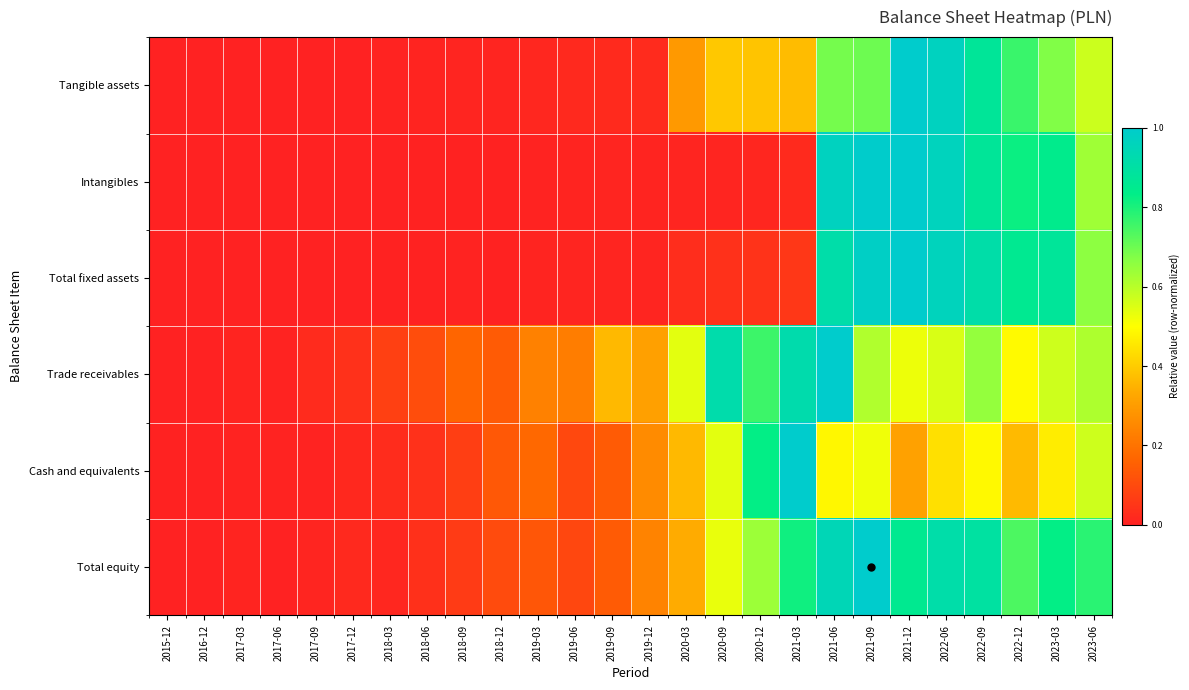

Reading left to right, list all the values displayed in this chart.

Tangible assets: 2015-12=0.0	2016-12=0.0	2017-03=0.0	2017-06=0.0	2017-09=0.0	2017-12=0.0	2018-03=0.0	2018-06=0.0	2018-09=0.0	2018-12=0.0	2019-03=0.0	2019-06=0.0	2019-09=0.0	2019-12=0.0	2020-03=0.3	2020-09=0.4	2020-12=0.4	2021-03=0.4	2021-06=0.7	2021-09=0.7	2021-12=1.0	2022-06=1.0	2022-09=0.9	2022-12=0.8	2023-03=0.7	2023-06=0.6
Intangibles: 2015-12=0.0	2016-12=0.0	2017-03=0.0	2017-06=0.0	2017-09=0.0	2017-12=0.0	2018-03=0.0	2018-06=0.0	2018-09=0.0	2018-12=0.0	2019-03=0.0	2019-06=0.0	2019-09=0.0	2019-12=0.0	2020-03=0.0	2020-09=0.0	2020-12=0.0	2021-03=0.0	2021-06=1.0	2021-09=1.0	2021-12=1.0	2022-06=1.0	2022-09=0.9	2022-12=0.8	2023-03=0.8	2023-06=0.6
Total fixed assets: 2015-12=0.0	2016-12=0.0	2017-03=0.0	2017-06=0.0	2017-09=0.0	2017-12=0.0	2018-03=0.0	2018-06=0.0	2018-09=0.0	2018-12=0.0	2019-03=0.0	2019-06=0.0	2019-09=0.0	2019-12=0.0	2020-03=0.0	2020-09=0.0	2020-12=0.0	2021-03=0.1	2021-06=0.9	2021-09=1.0	2021-12=1.0	2022-06=1.0	2022-09=0.9	2022-12=0.9	2023-03=0.9	2023-06=0.7
Trade receivables: 2015-12=0.0	2016-12=0.0	2017-03=0.0	2017-06=0.0	2017-09=0.0	2017-12=0.0	2018-03=0.1	2018-06=0.1	2018-09=0.2	2018-12=0.1	2019-03=0.2	2019-06=0.2	2019-09=0.4	2019-12=0.3	2020-03=0.5	2020-09=0.9	2020-12=0.8	2021-03=0.9	2021-06=1.0	2021-09=0.6	2021-12=0.5	2022-06=0.6	2022-09=0.6	2022-12=0.5	2023-03=0.6	2023-06=0.6
Cash and equivalents: 2015-12=0.0	2016-12=0.0	2017-03=0.0	2017-06=0.0	2017-09=0.0	2017-12=0.0	2018-03=0.0	2018-06=0.0	2018-09=0.1	2018-12=0.1	2019-03=0.2	2019-06=0.1	2019-09=0.1	2019-12=0.3	2020-03=0.4	2020-09=0.5	2020-12=0.8	2021-03=1.0	2021-06=0.5	2021-09=0.5	2021-12=0.3	2022-06=0.4	2022-09=0.5	2022-12=0.4	2023-03=0.5	2023-06=0.6
Total equity: 2015-12=0.0	2016-12=0.0	2017-03=0.0	2017-06=0.0	2017-09=0.0	2017-12=0.0	2018-03=0.0	2018-06=0.0	2018-09=0.1	2018-12=0.1	2019-03=0.1	2019-06=0.1	2019-09=0.1	2019-12=0.2	2020-03=0.3	2020-09=0.5	2020-12=0.6	2021-03=0.8	2021-06=0.9	2021-09=1.0	2021-12=0.9	2022-06=0.9	2022-09=0.9	2022-12=0.7	2023-03=0.8	2023-06=0.8